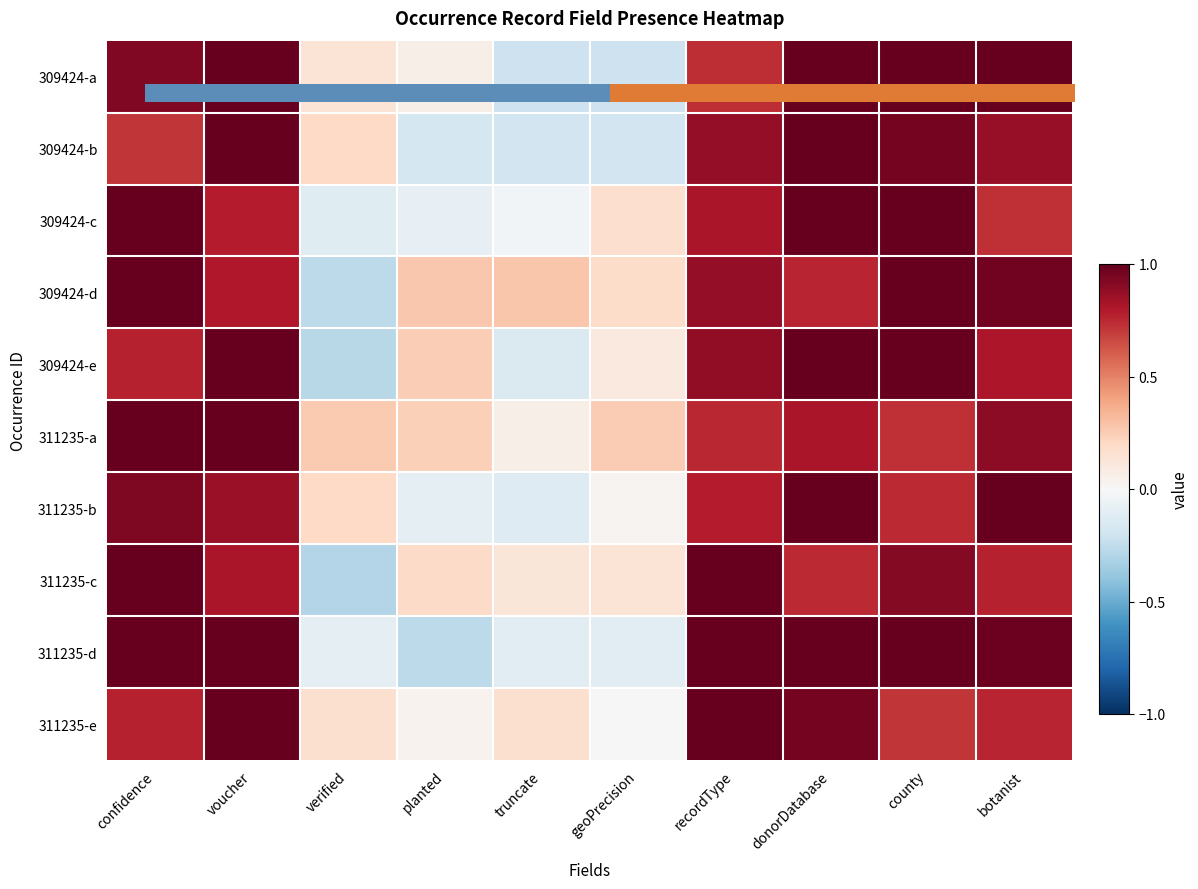

At which category is the sum across all series the highest?

voucher